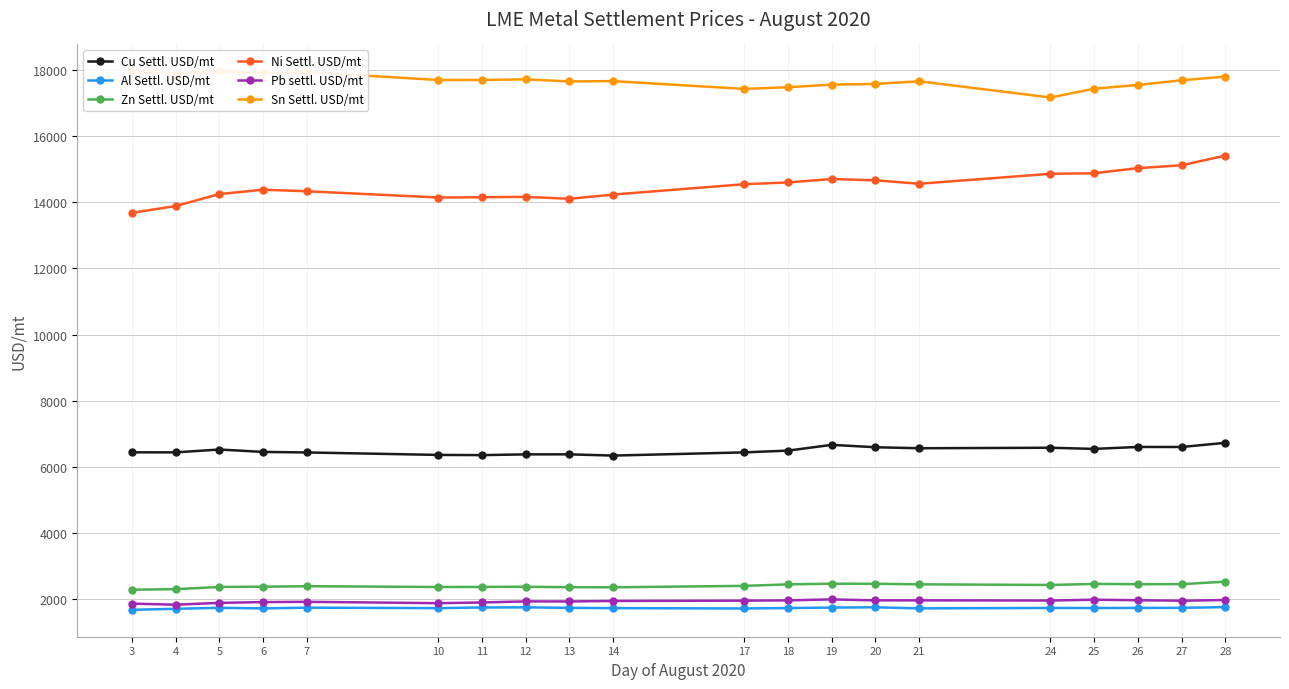

What is the value of the Al Settl. USD/mt point at the 17th from the left?

1733.0